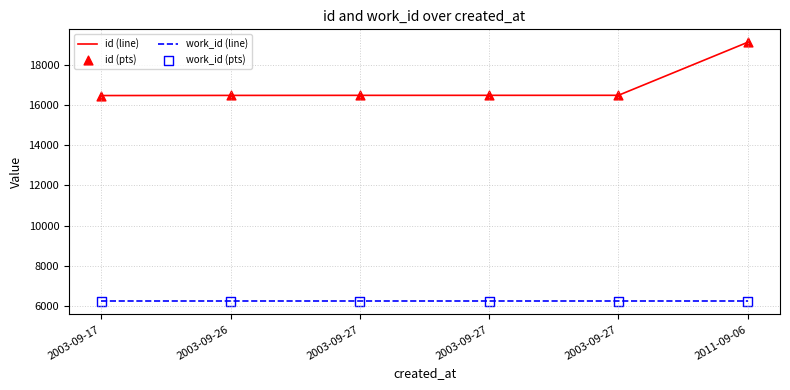

What is the total value across all series at 2003-09-27?

45414